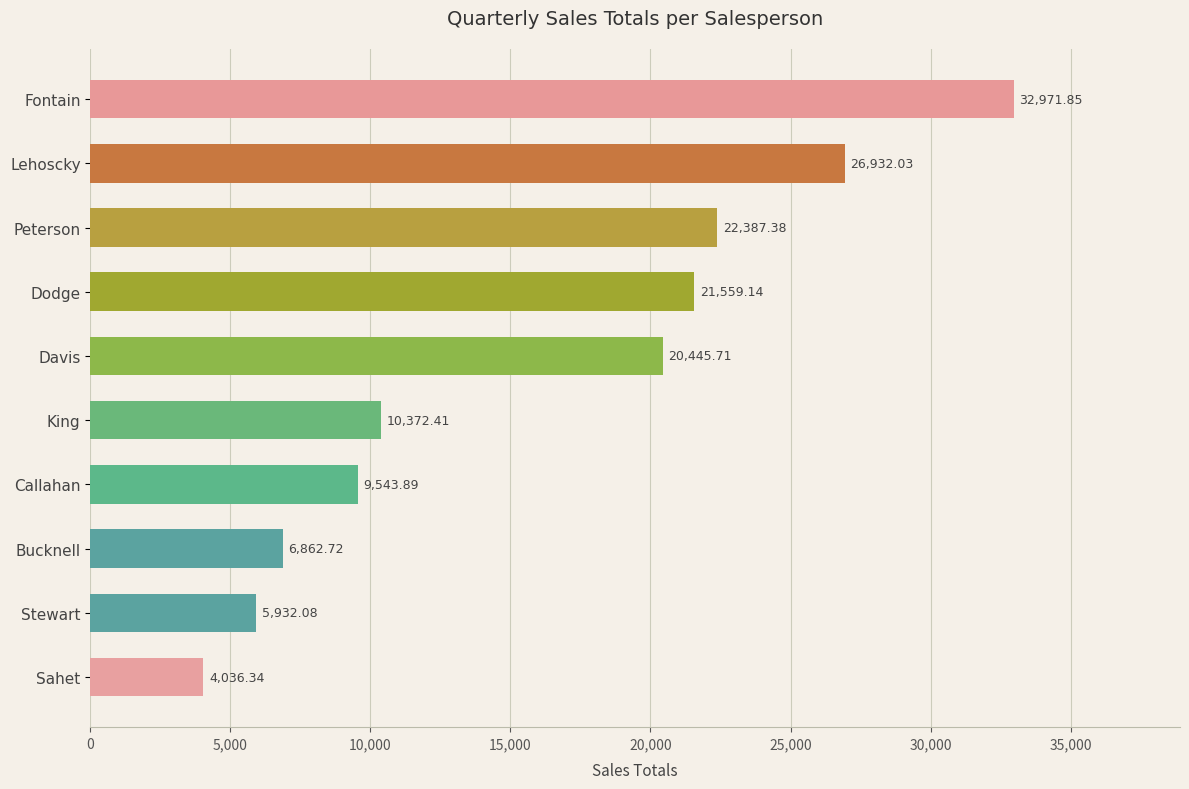

Where is the data nearest to the value 18504?

Davis